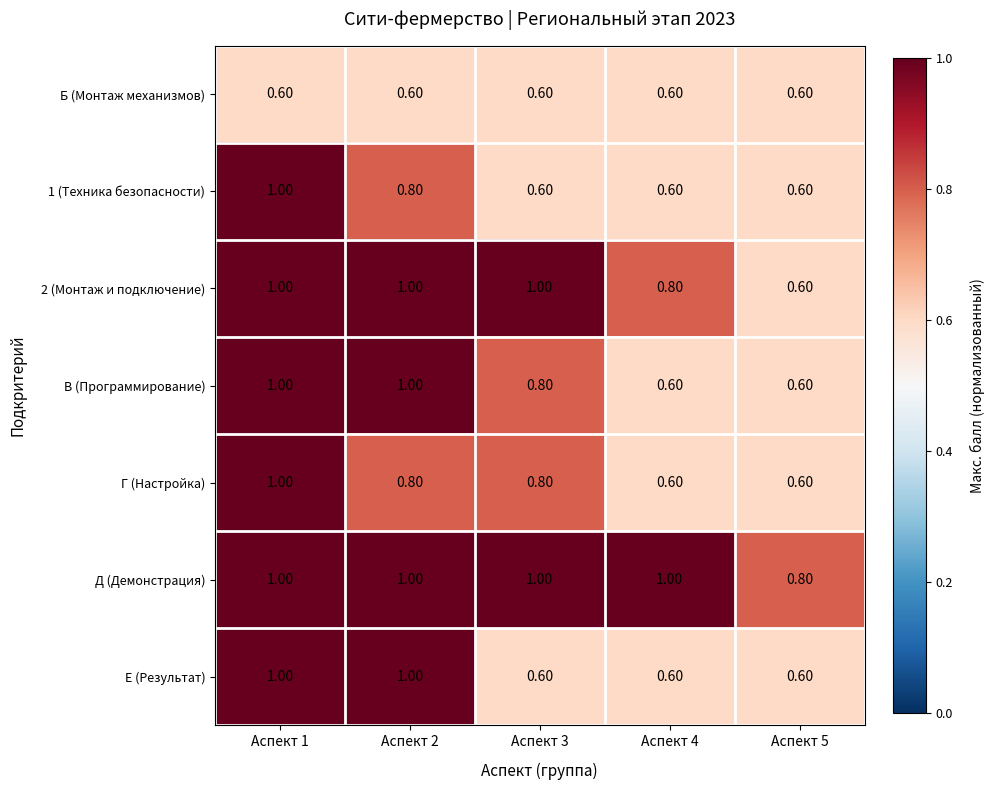

At how many categories does at least one series exceed 0?

5